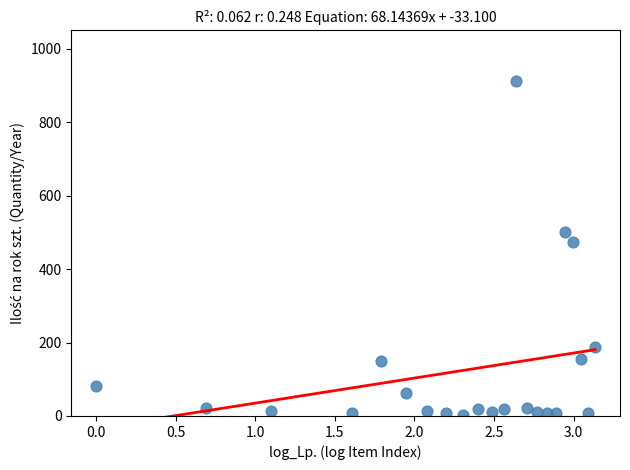

What is the range of Y values (max minus min)?

910